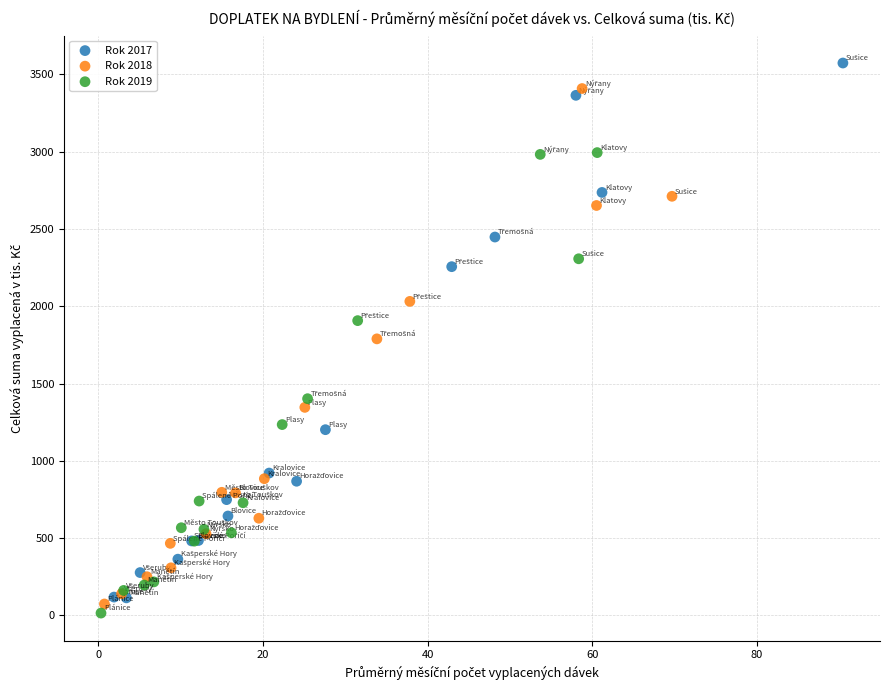

Which series contains the highest Y value?

Rok 2017